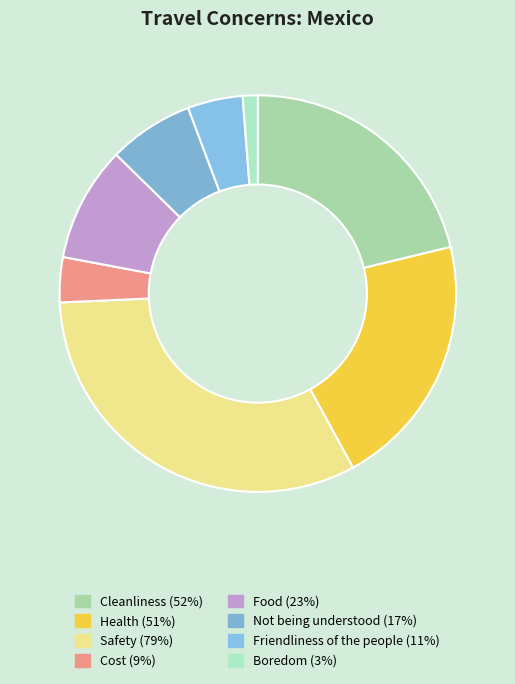

Which category has the biggest portion of the pie?

Safety